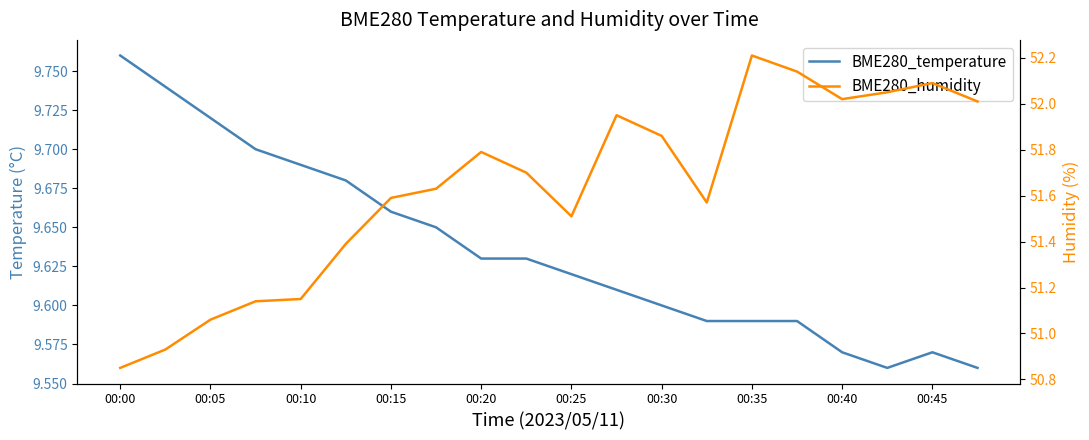

What is the difference between the maximum and minimum values in the BME280_temperature series?

0.2